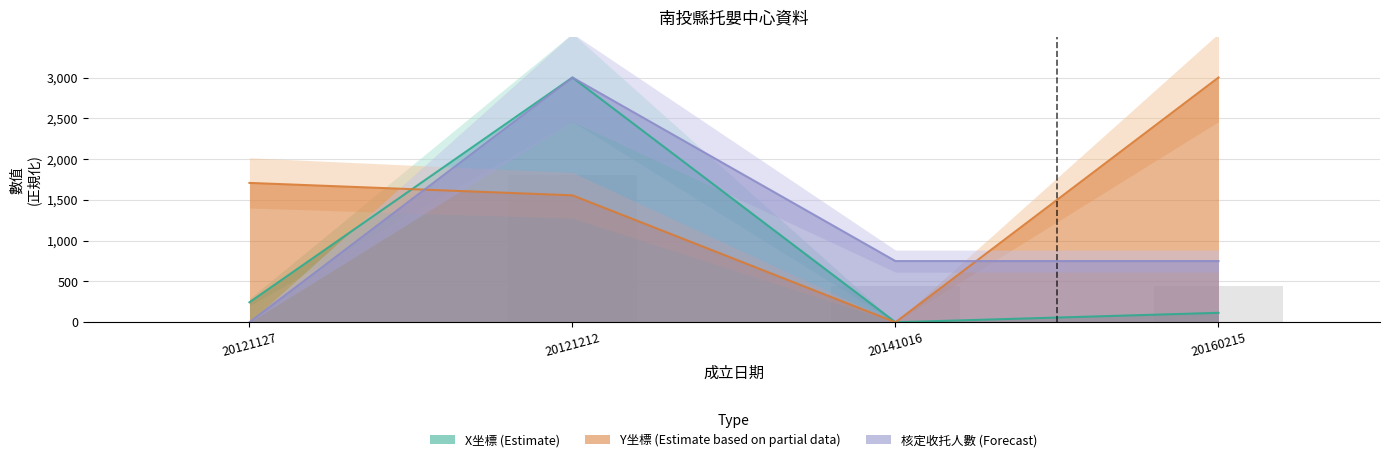

What is the spread (max minus min) of values at 20160215?

2884.2